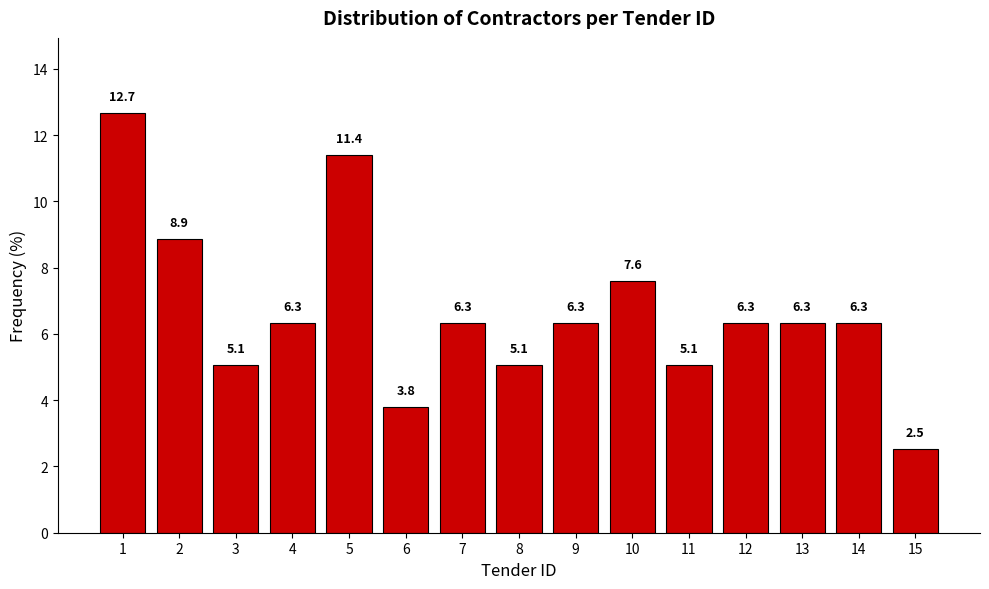

Reading left to right, list all the values displayed in this chart.

1=12.7	2=8.9	3=5.1	4=6.3	5=11.4	6=3.8	7=6.3	8=5.1	9=6.3	10=7.6	11=5.1	12=6.3	13=6.3	14=6.3	15=2.5